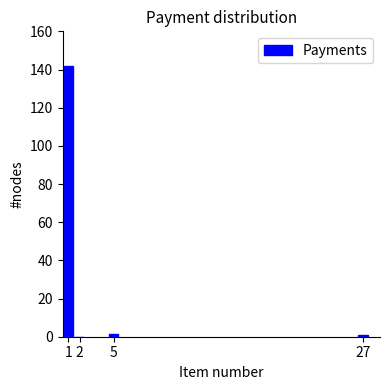

What is the sum of all values?

144.1